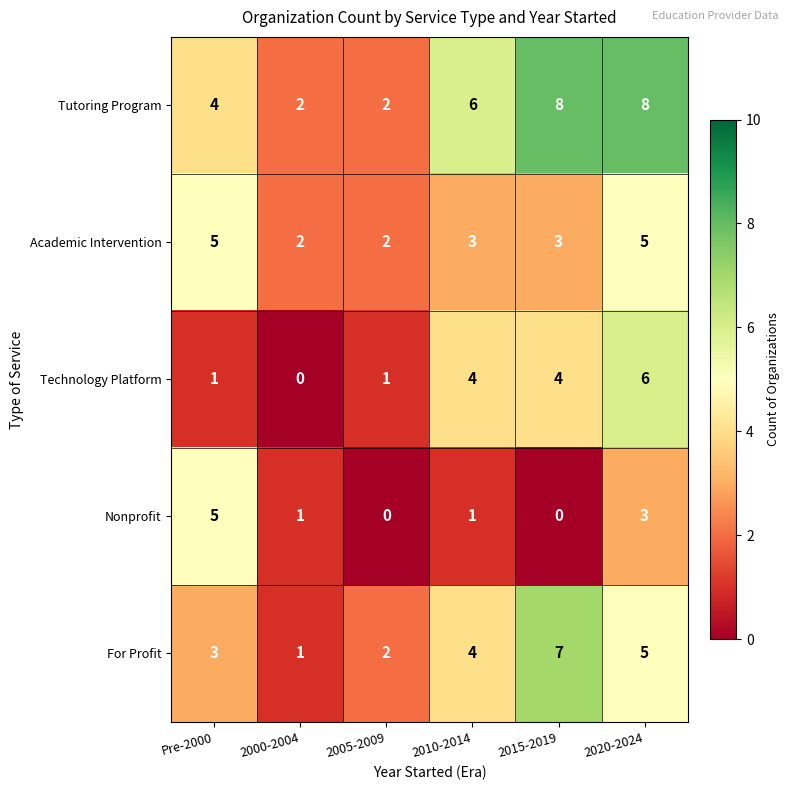

At which label does Academic Intervention first exceed 3?

Pre-2000